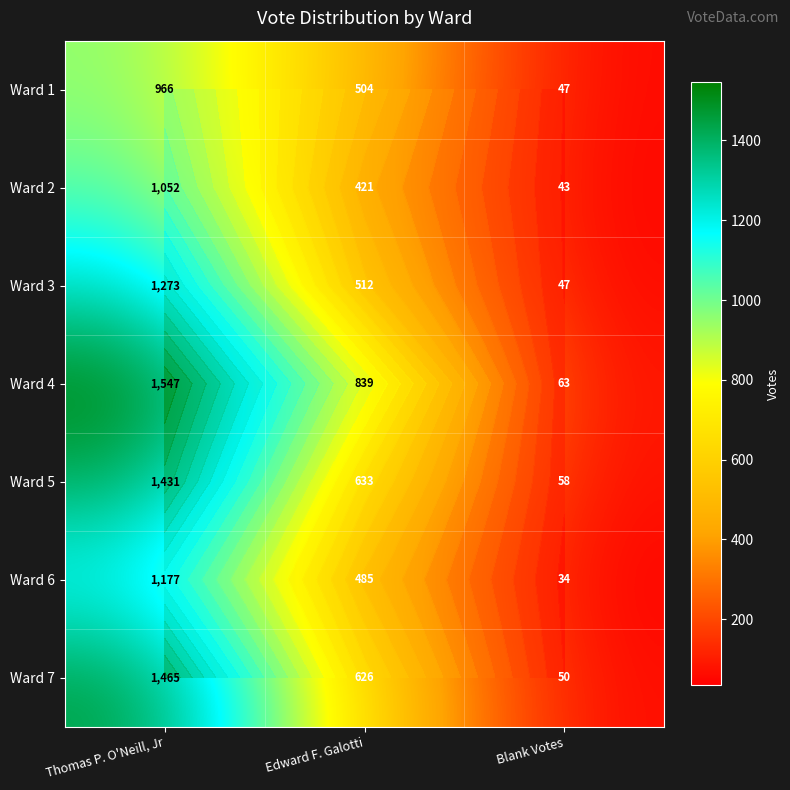

How many Ward 6 values are between 34 and 1177?

3